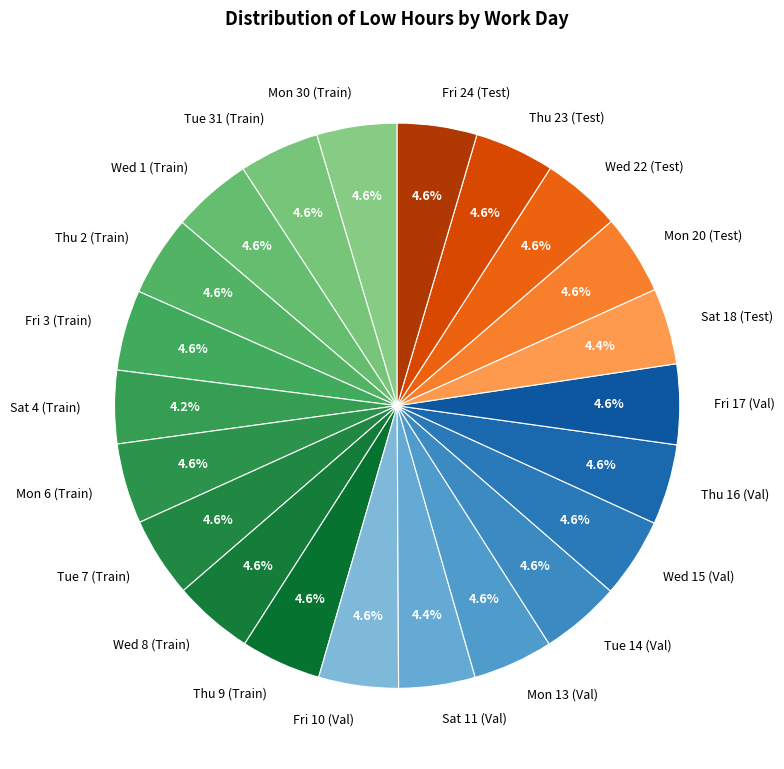

What portion of the pie excludes Mon 30 (Train)?

95.4%